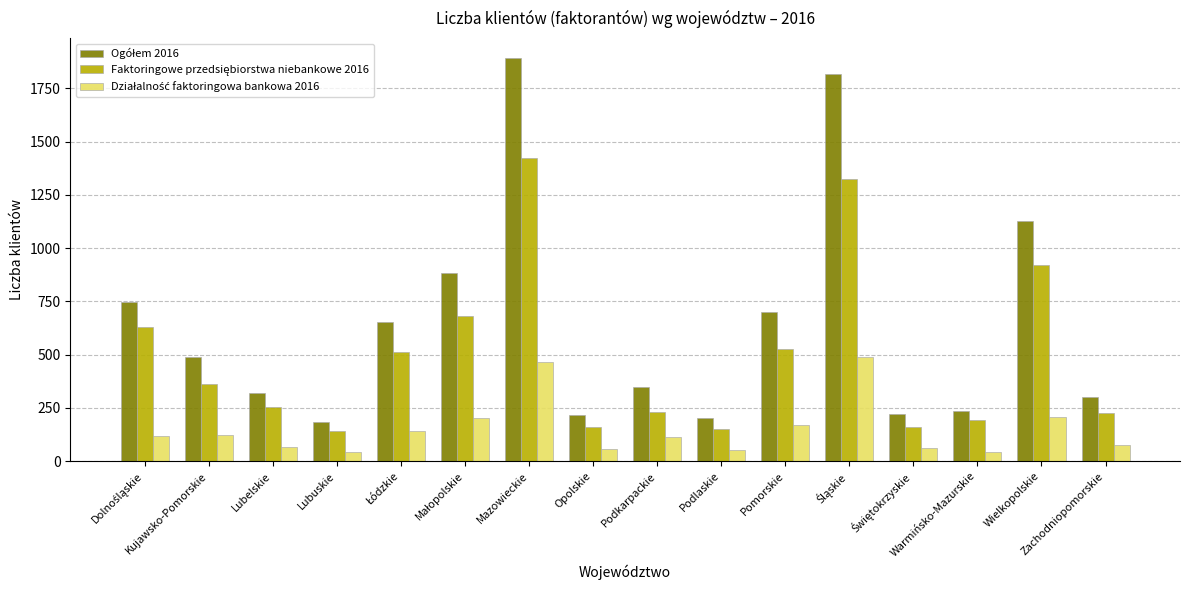

At how many categories does at least one series exceed 426?

8